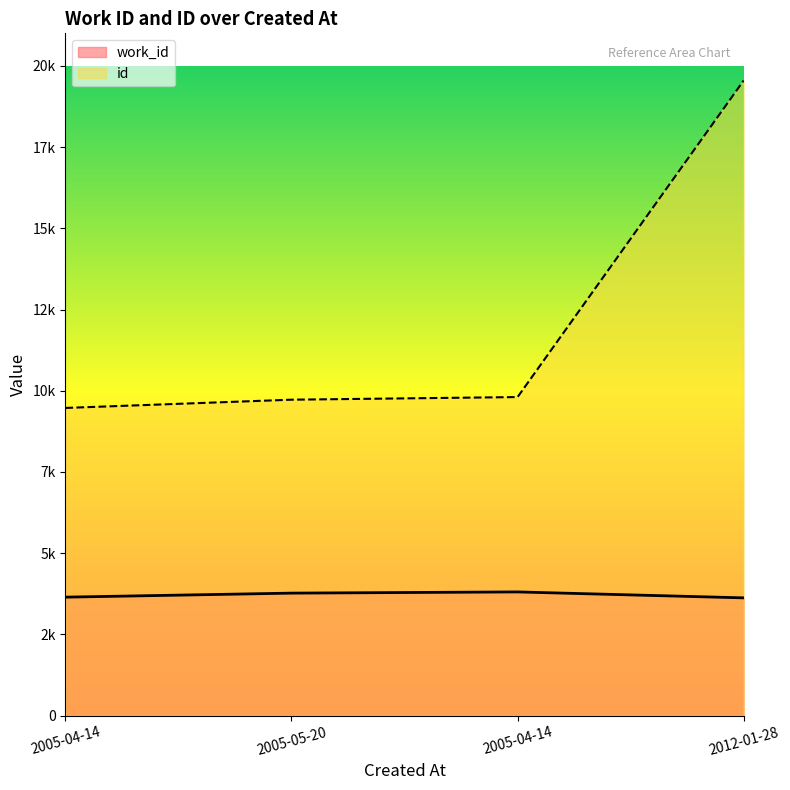

True or false: work_id and id intersect in this chart.

False